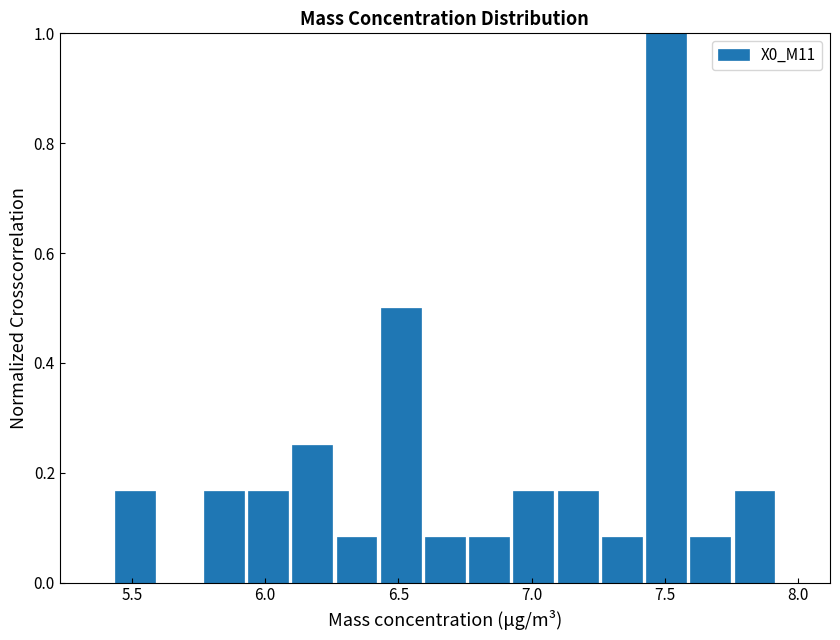

Around what value on the x-axis is the tallest bar? Give the approximate position of its centre, as read against the axis.

7.50